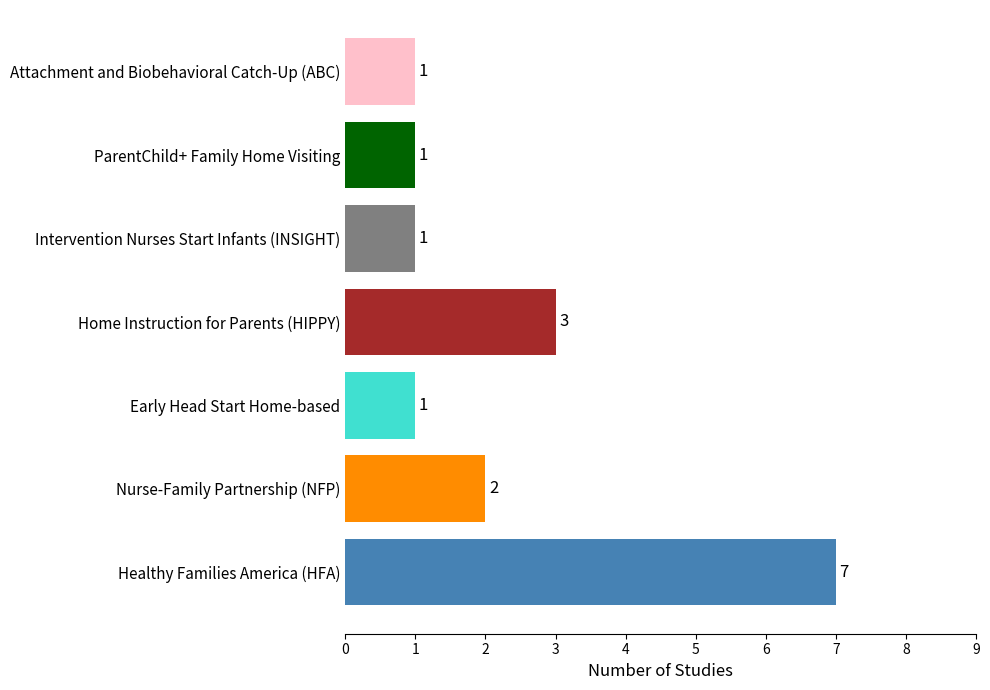

How many bars are there in total?

7